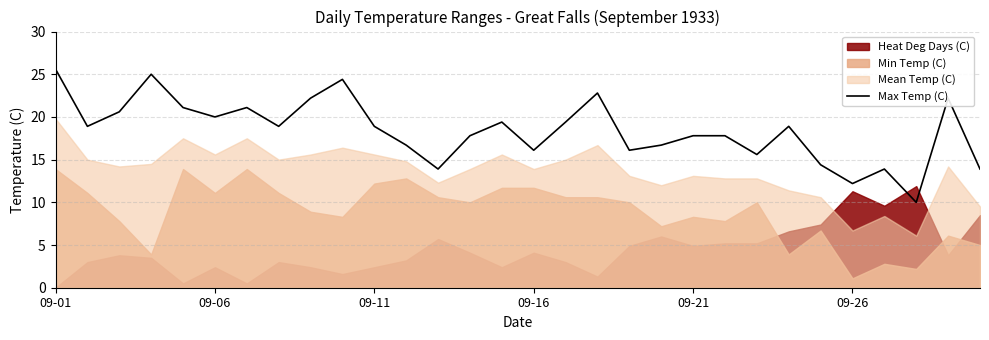

Which category has the highest value in the Max Temp (C) series?

09-01